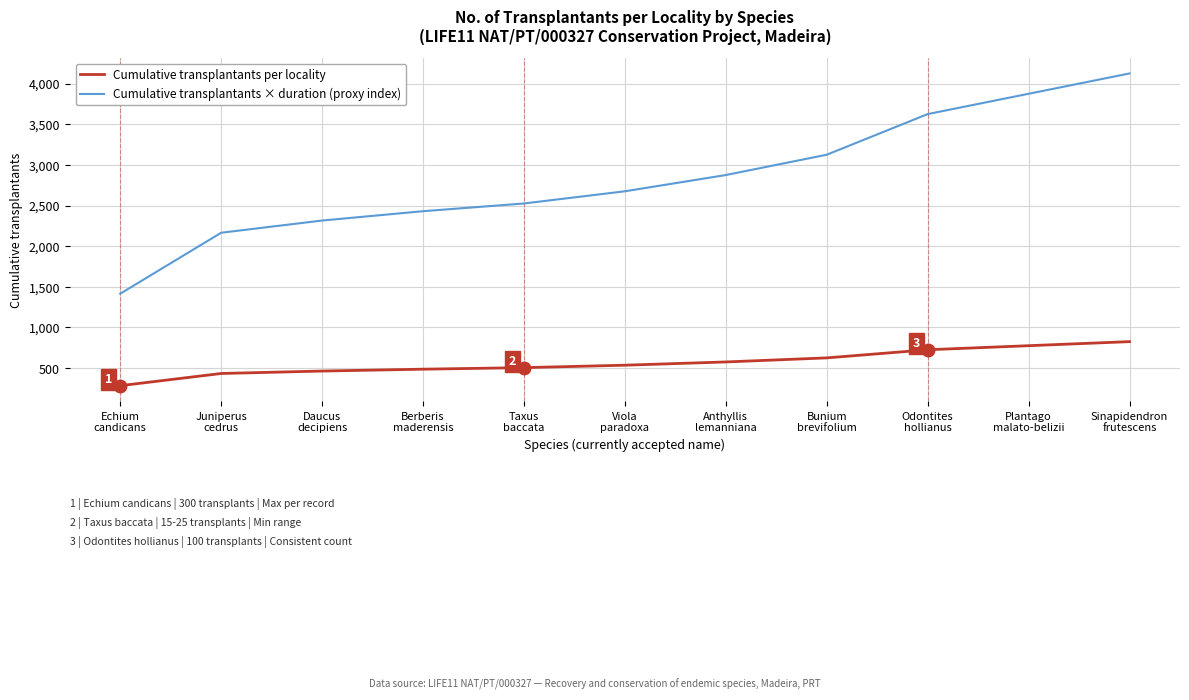

What is the sum of all Cumulative transplantants × duration (proxy index) values?

31150